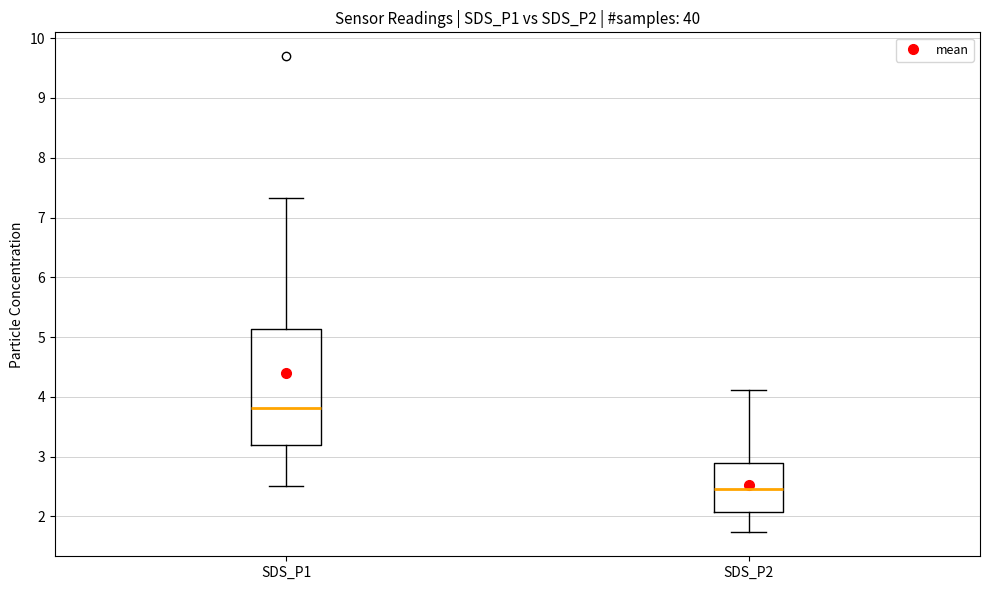

Which box's median line is the highest?

SDS_P1